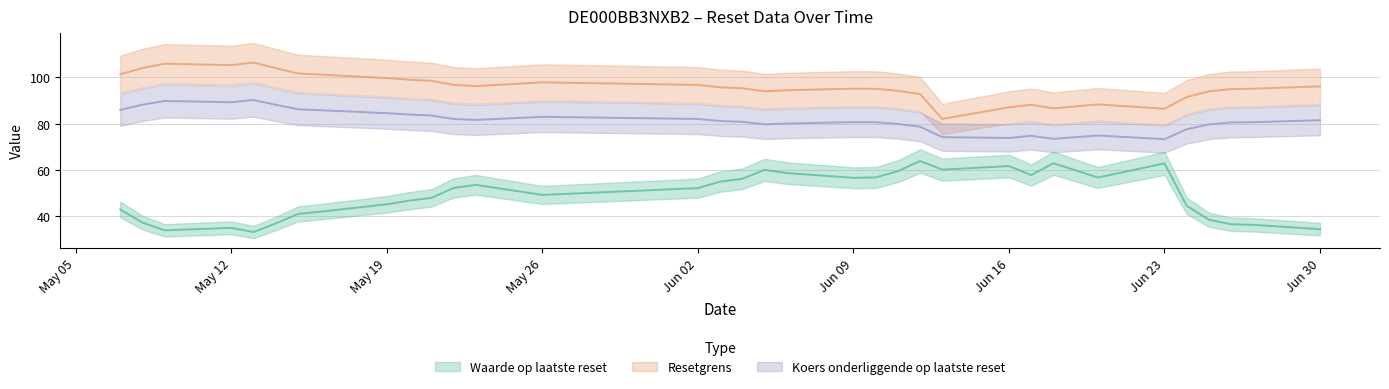

What is the average value of the Waarde op laatste reset series?

48.9